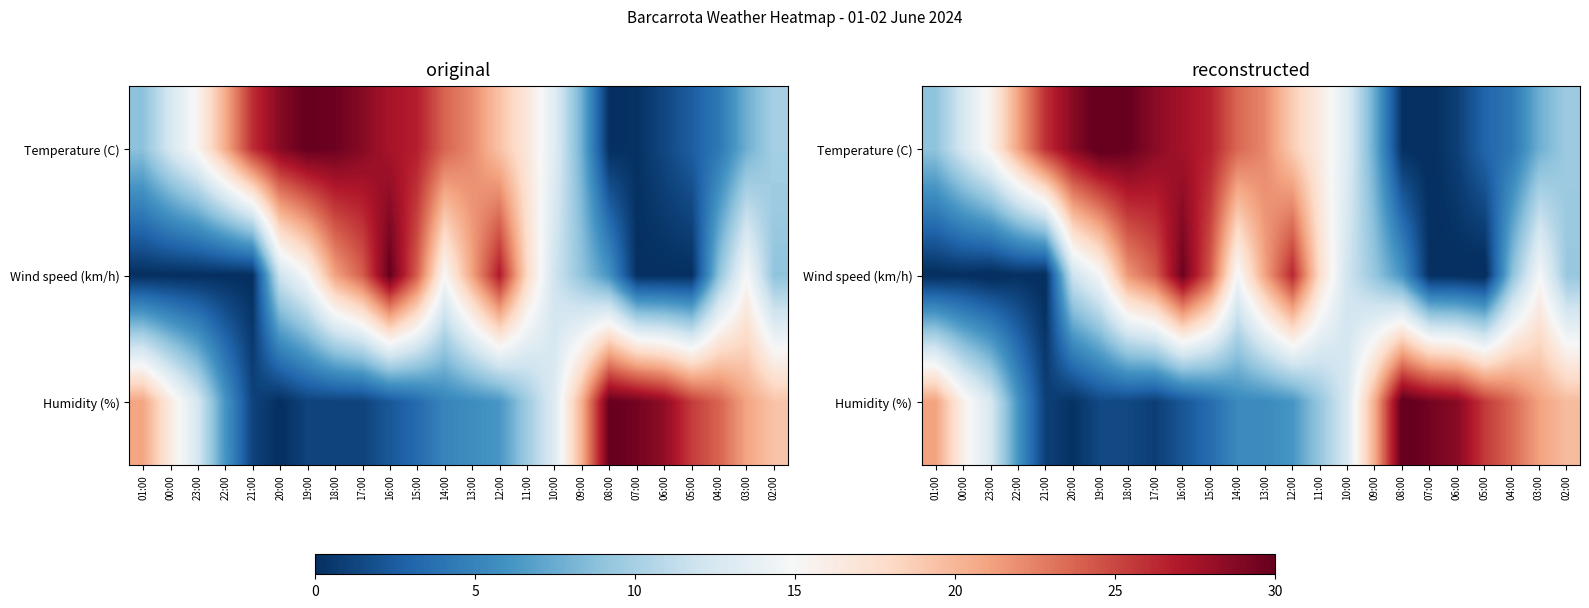

How many distinct data groups are displayed?

3